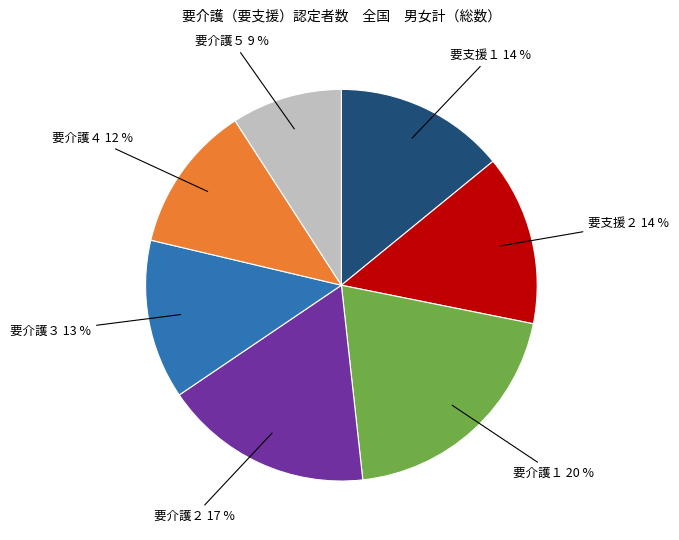

Between 要介護５ and 要介護４, which is larger?

要介護４